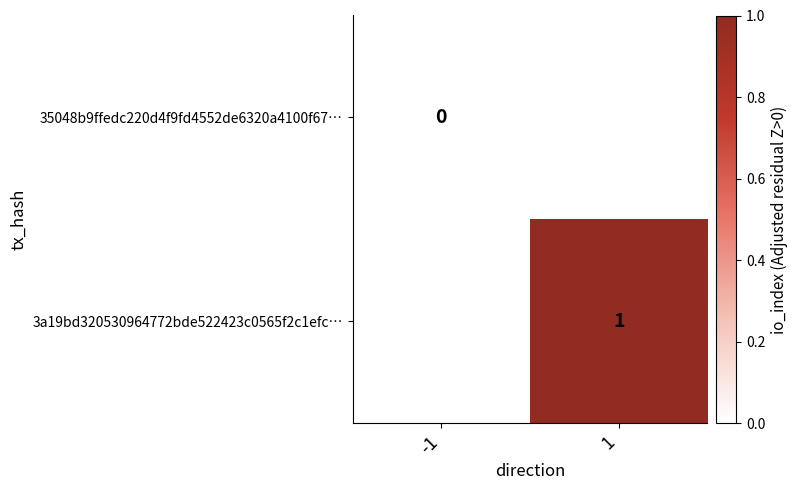

What is the greatest value displayed?

1.0